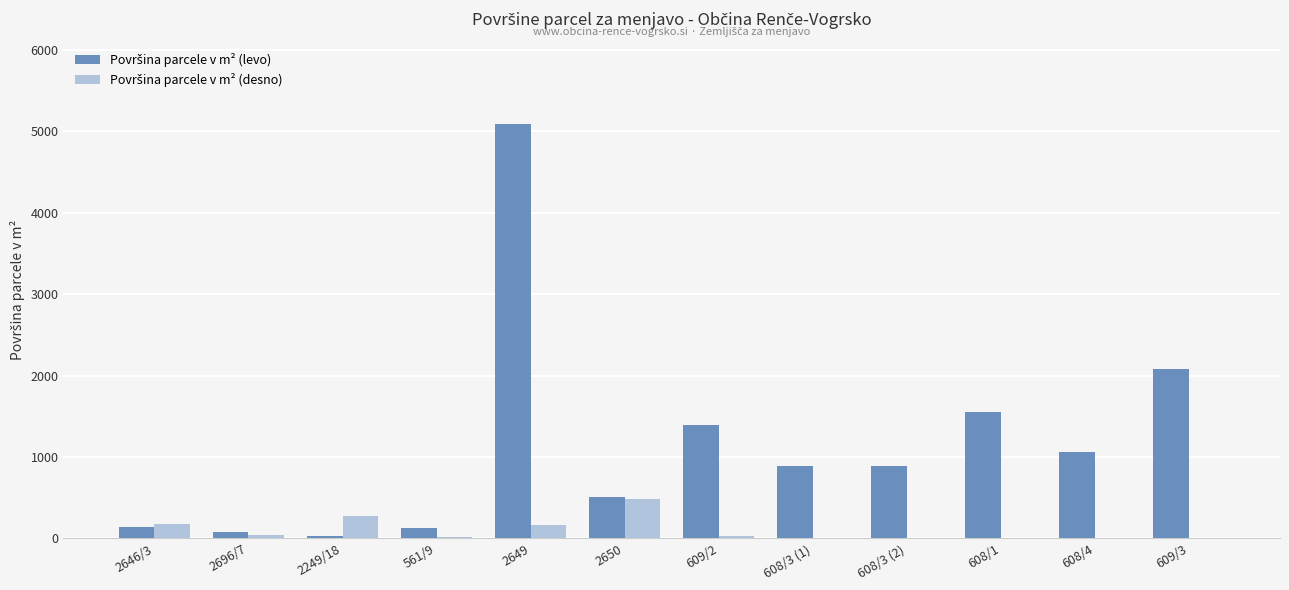

Which label corresponds to the largest value in the chart?

2649